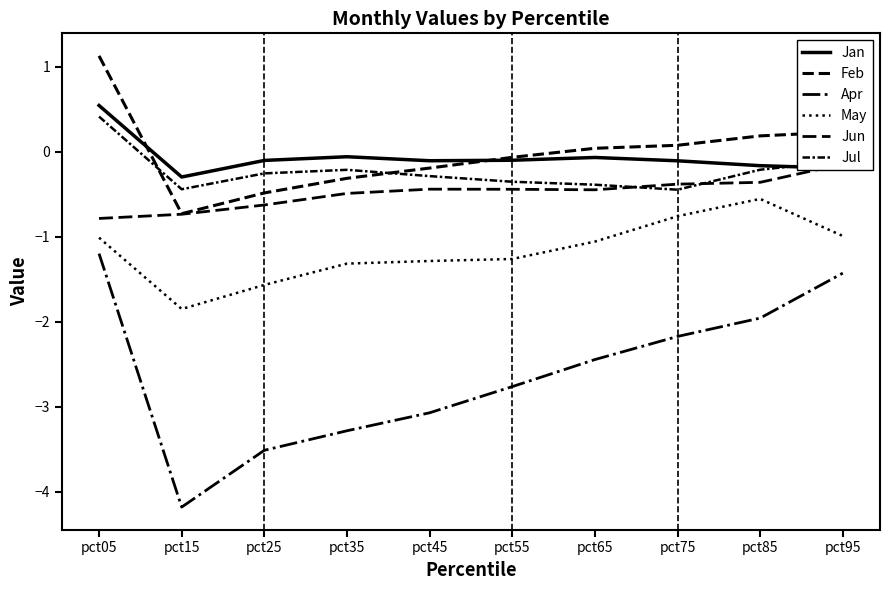

Rank the series by their maximum value, from lowest to highest.

Apr, May, Jun, Jul, Jan, Feb